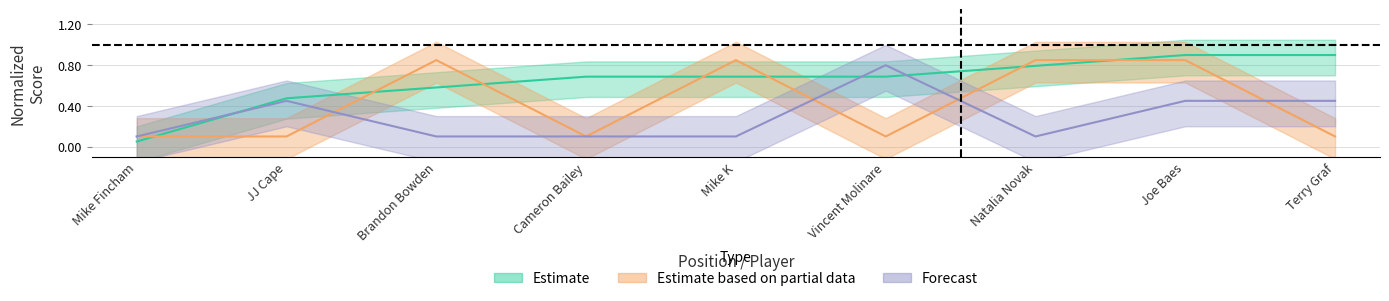

Does the chart have visible grid lines?

Yes